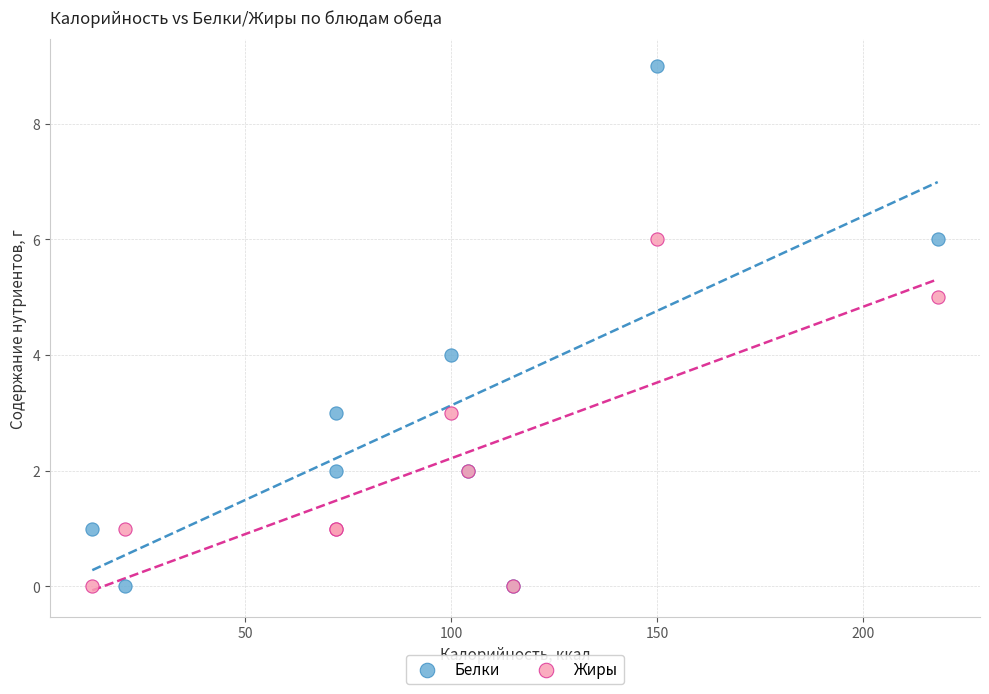

What is the X range (max minus min) for the scatter plot?

205